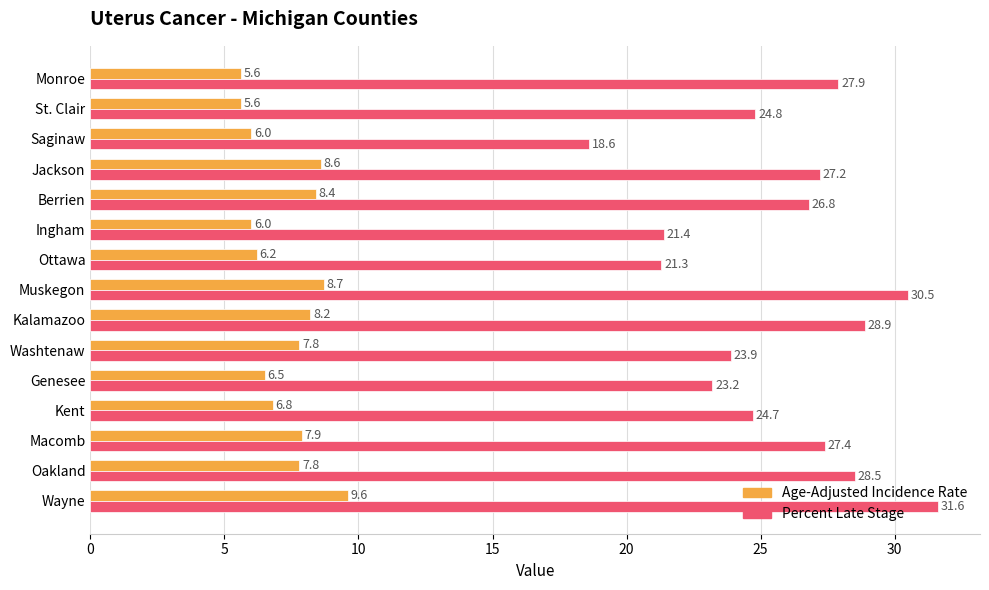

What is the sum of all Age-Adjusted Incidence Rate values?

109.7